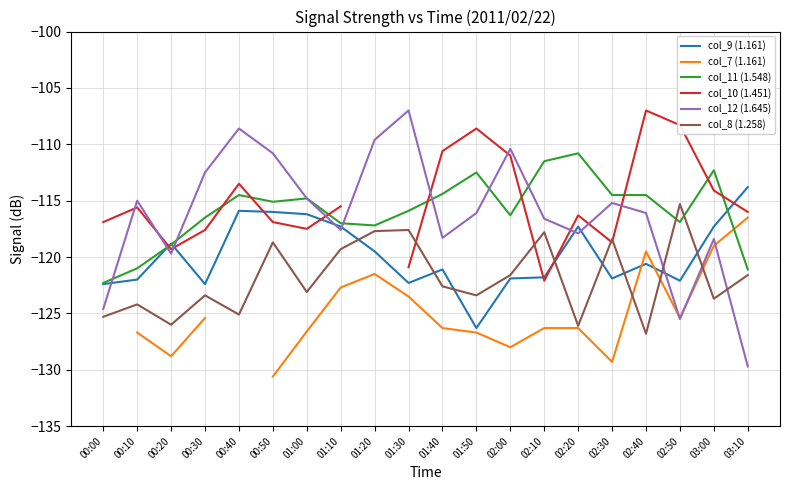

What is the approximate value of col_8 (1.258) at 01:00?

-123.1